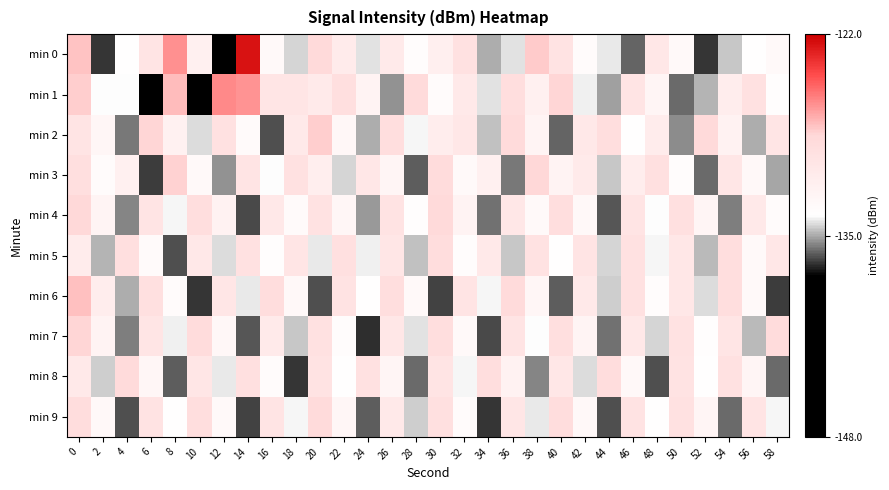

How many distinct data groups are displayed?

10